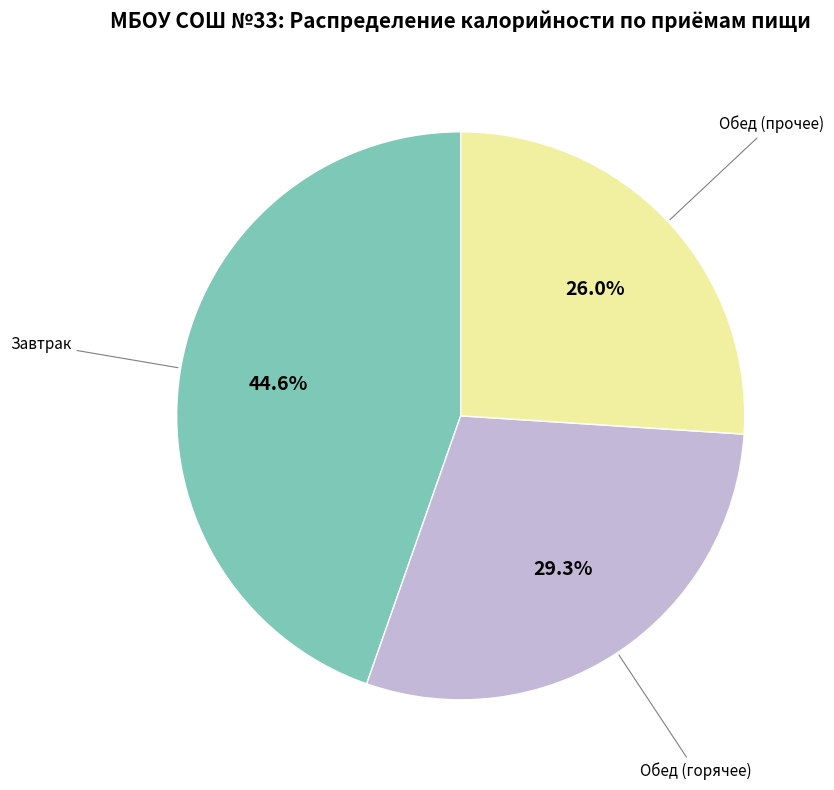

To the nearest percent, what is the average slice percentage?

33%